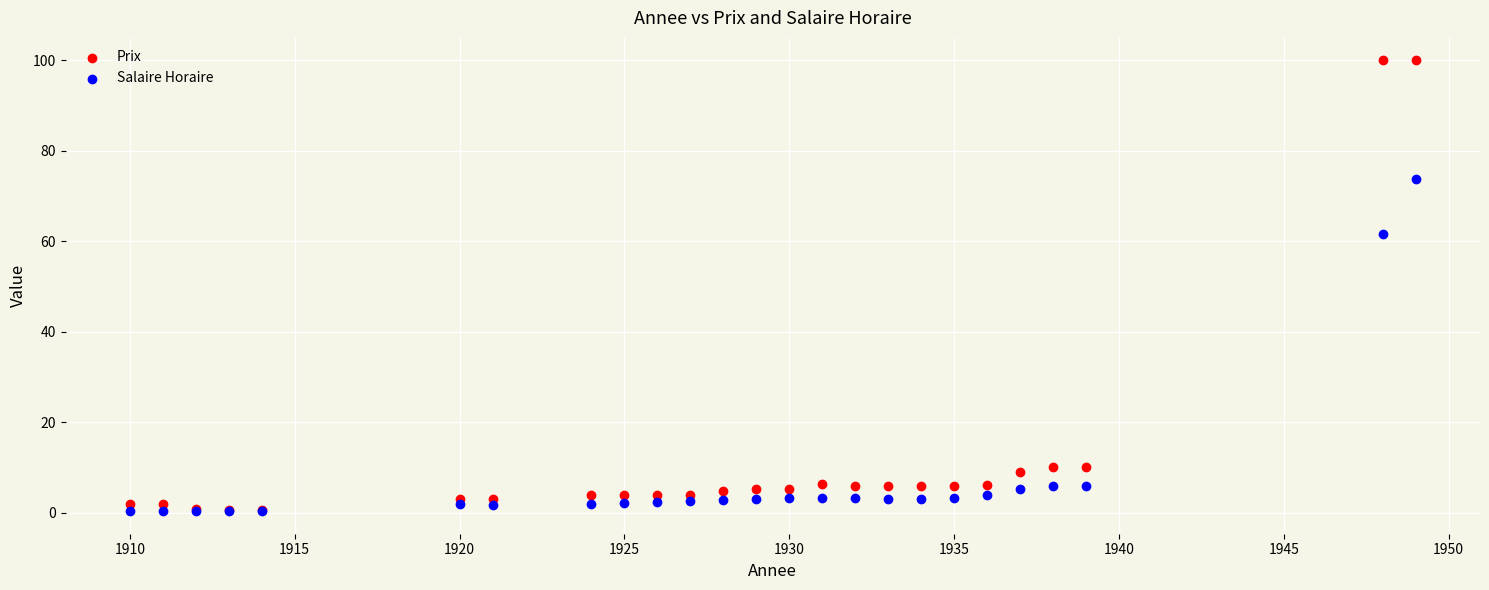

Which series reaches the maximum Y coordinate?

Prix